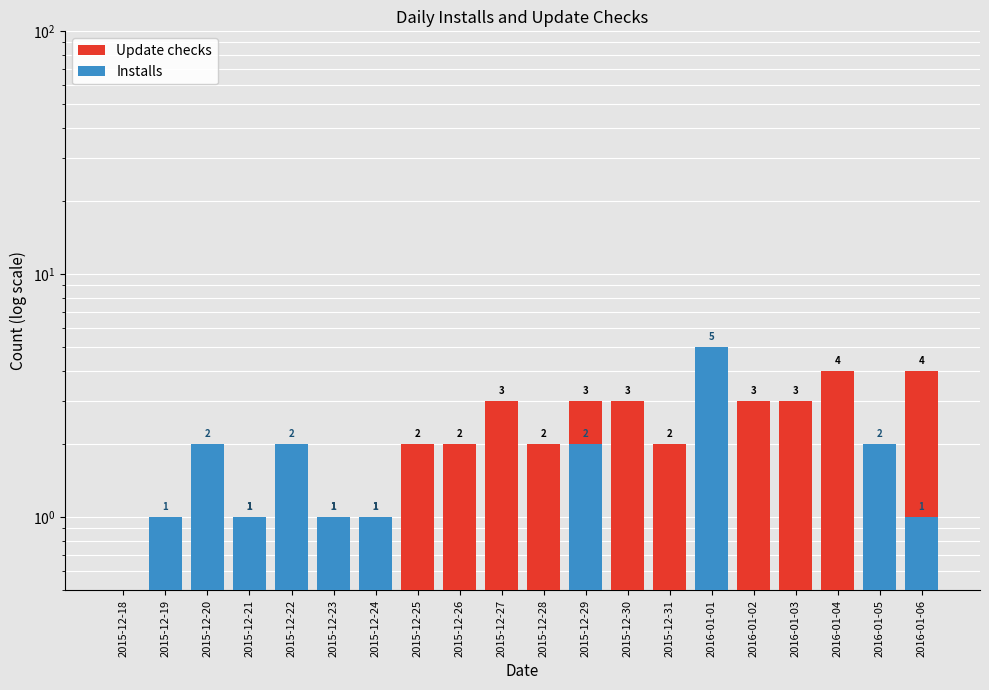

Is the value of Installs at 2015-12-27 greater than the value of Update checks at 2015-12-19?

No